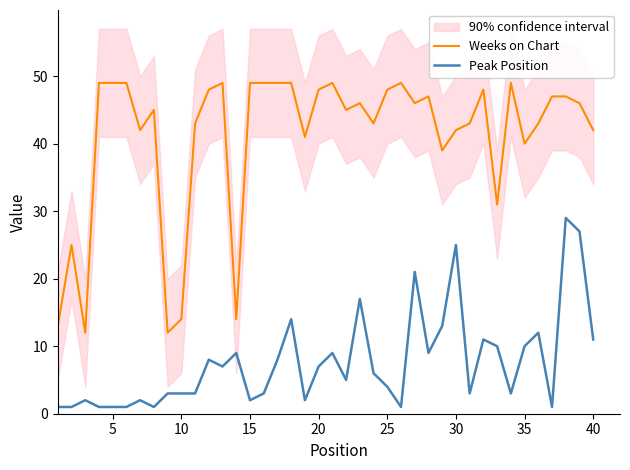

Which series has the largest total across all categories?

Weeks on Chart